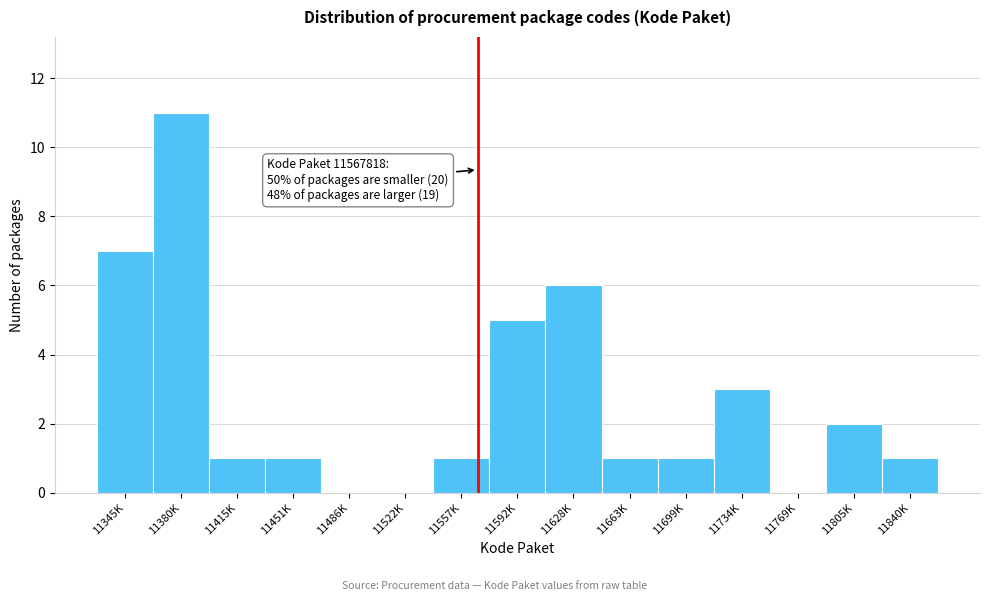

Reading left to right, extract all data points from this chart.

11345K=7	11380K=11	11415K=1	11451K=1	11486K=0	11522K=0	11557K=1	11592K=5	11628K=6	11663K=1	11699K=1	11734K=3	11769K=0	11805K=2	11840K=1